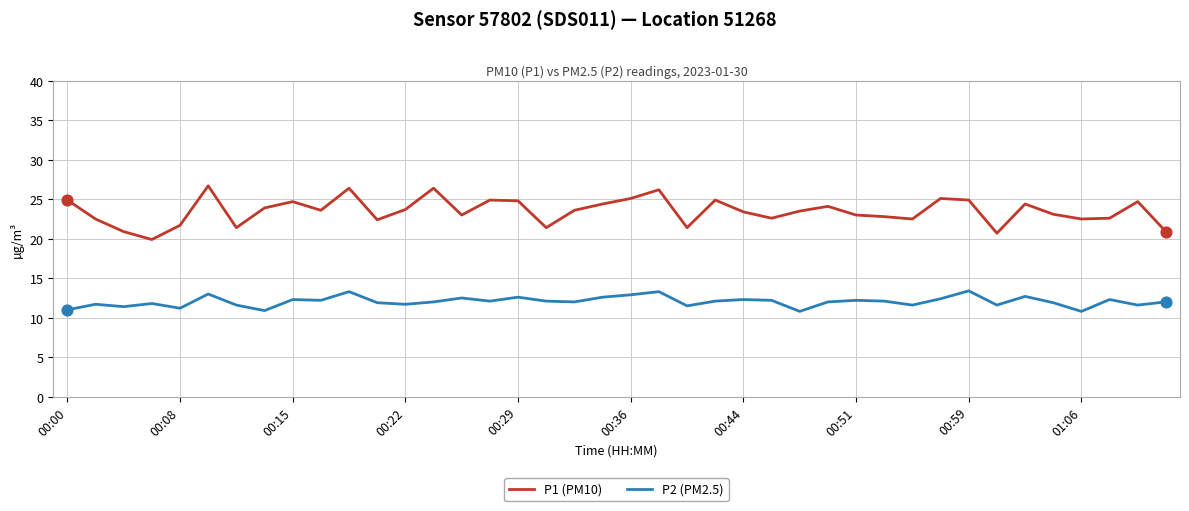

What are all the series names shown in the legend?

P1 (PM10), P2 (PM2.5)